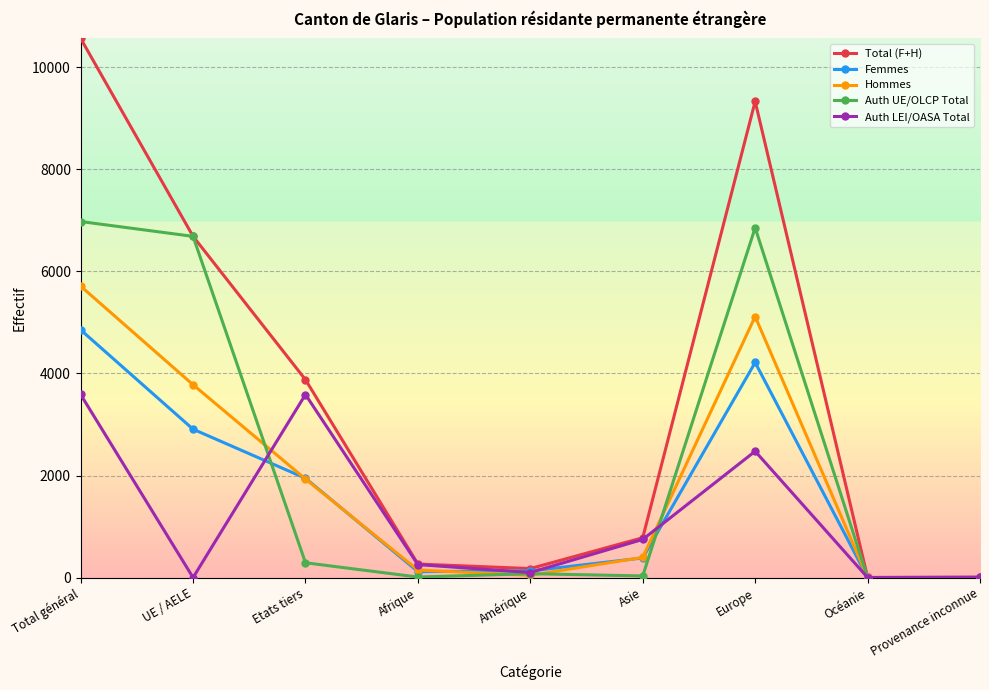

Is it true that Auth LEI/OASA Total equals 5550 at Etats tiers?

False